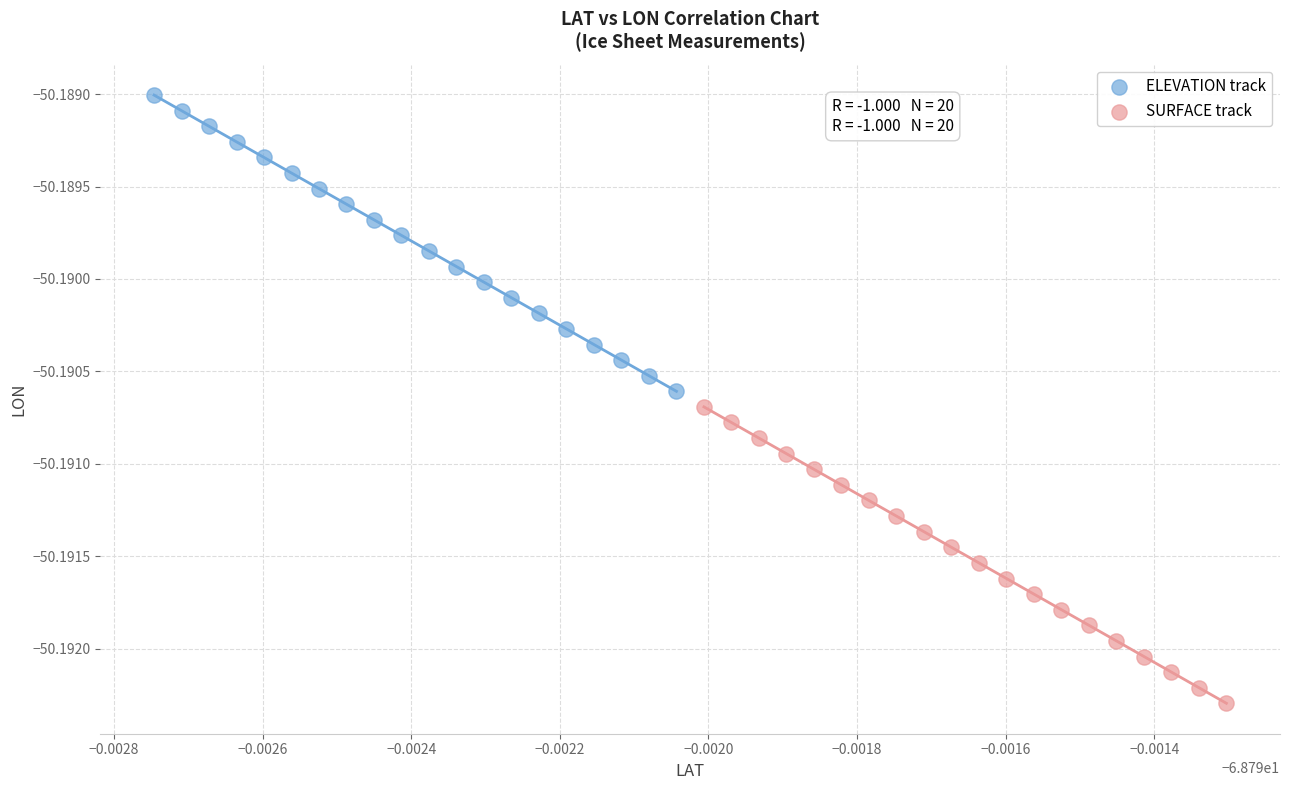

Which series has the widest spread of Y values?

SURFACE track